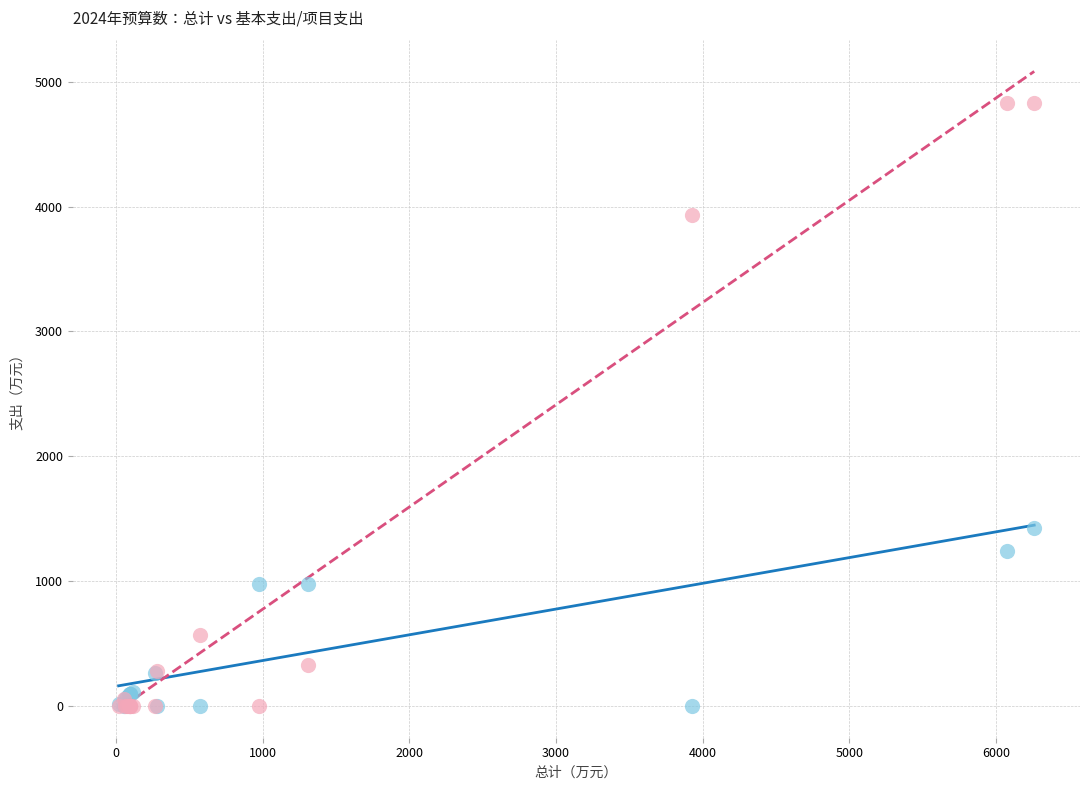

Across all series, what Y value is closest to 2416?

1429.5